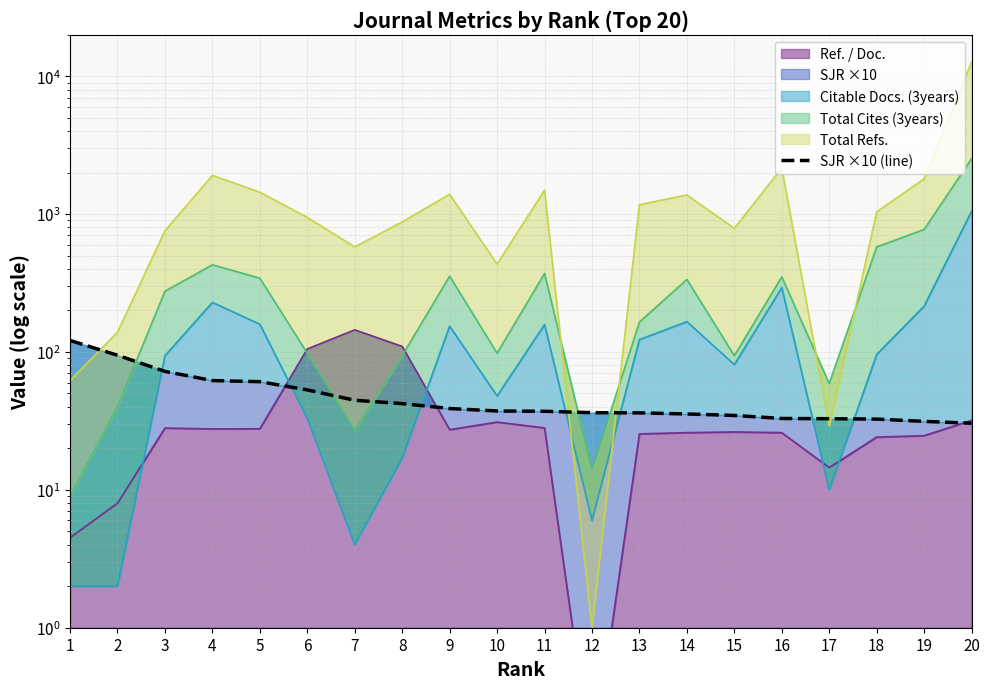

Which category has the highest value across all series?

1